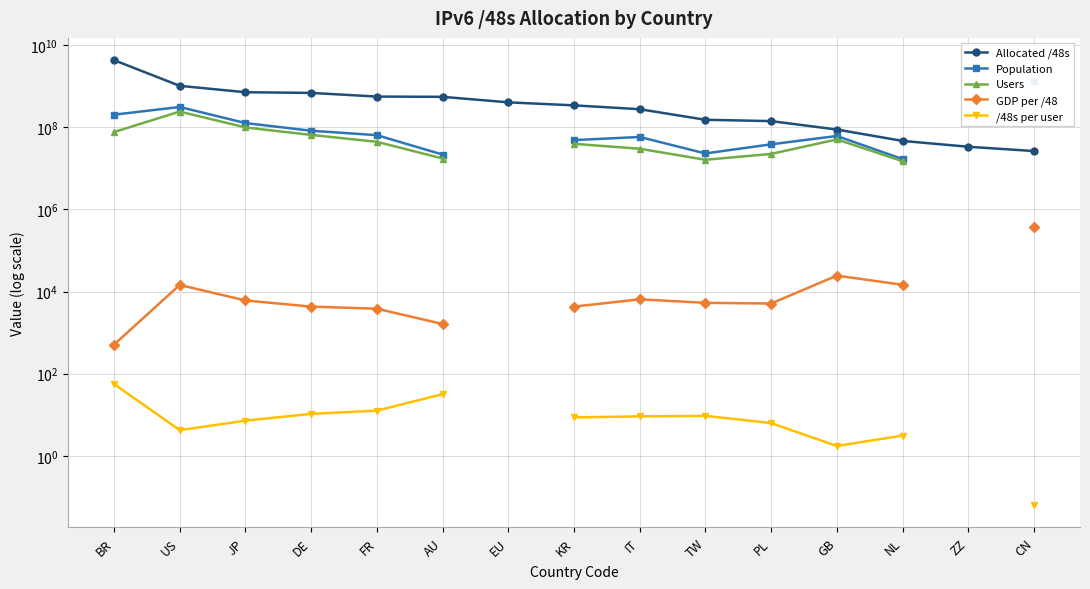

True or false: /48s per user has more than 1 interior local peaks.

False